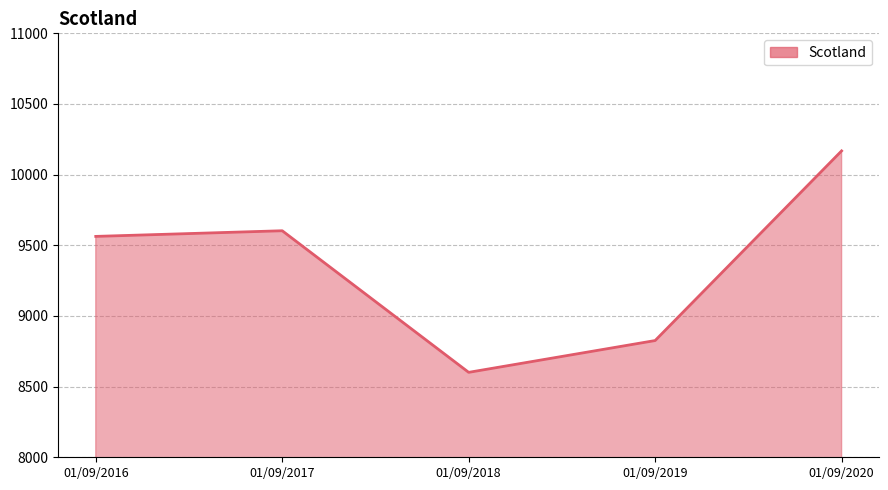

Count the number of categories in the chart.

5